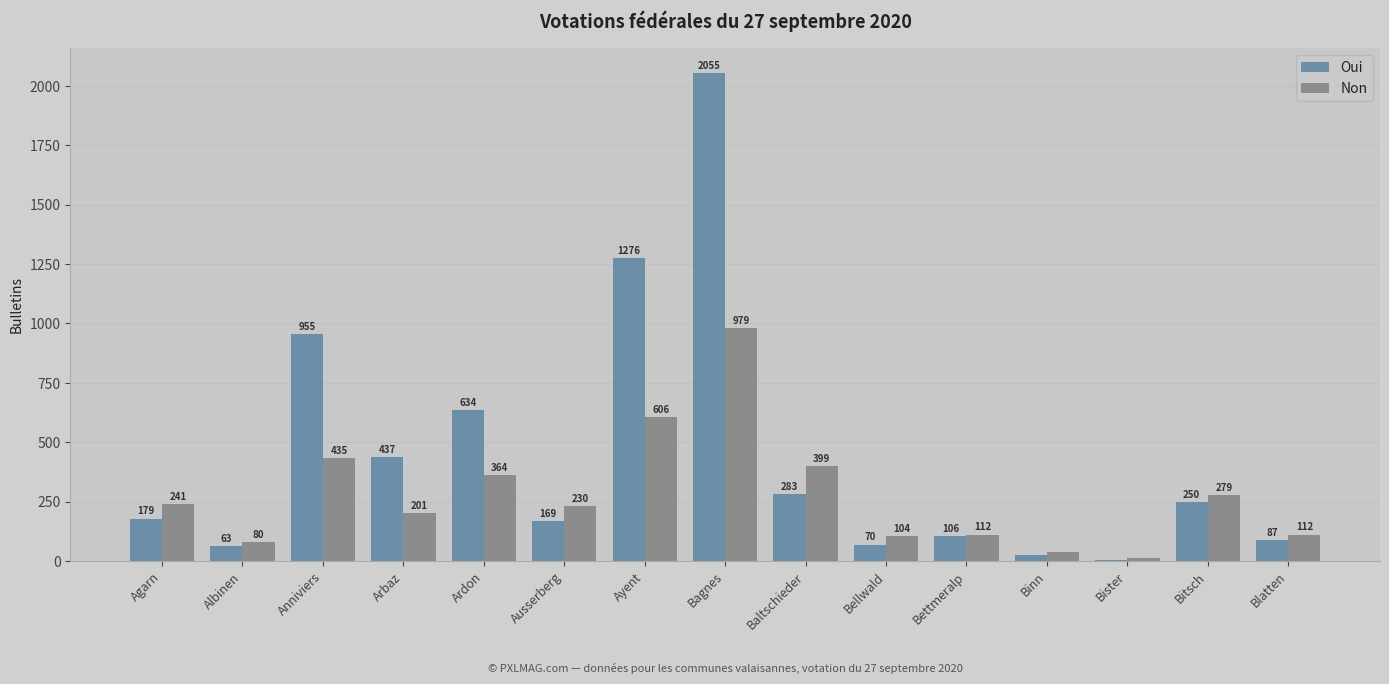

The value of Non at Agarn is 241. True or false?

True